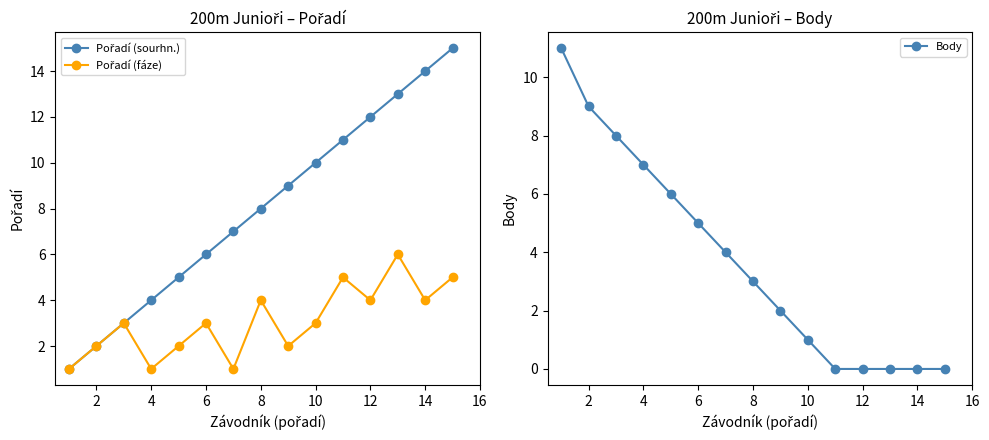

The Body series shows -5 at 14. True or false?

False